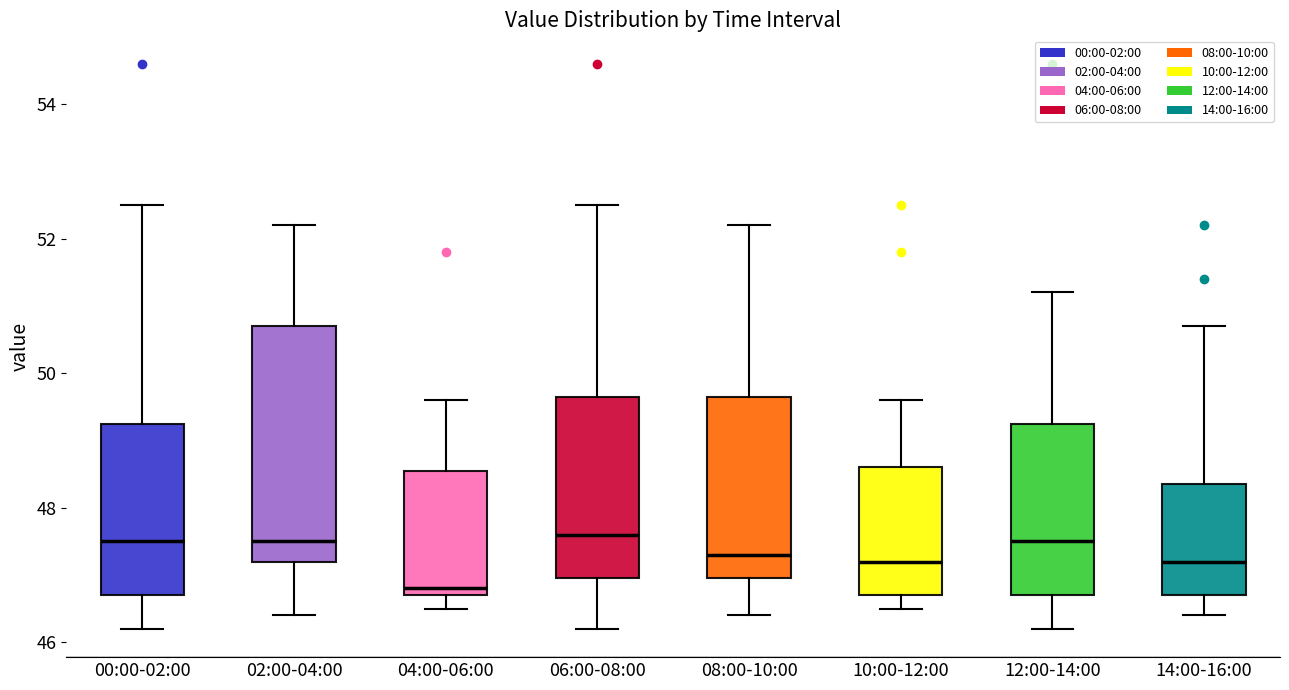

Which box's median line is the lowest?

04:00-06:00